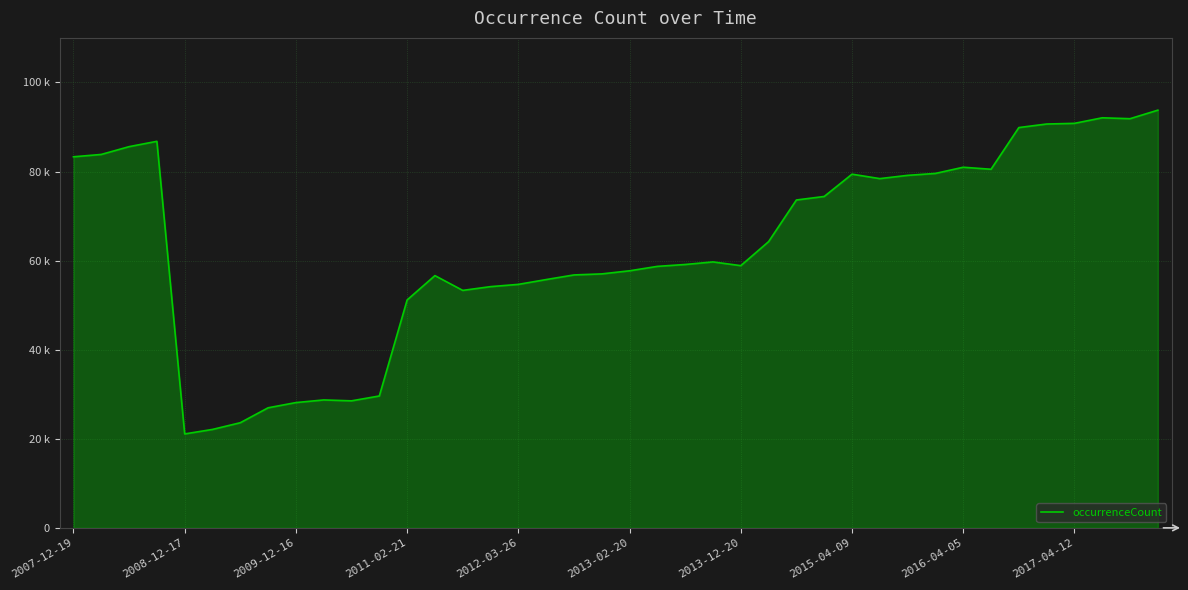

Does the chart display data point markers on the line(s)?

No